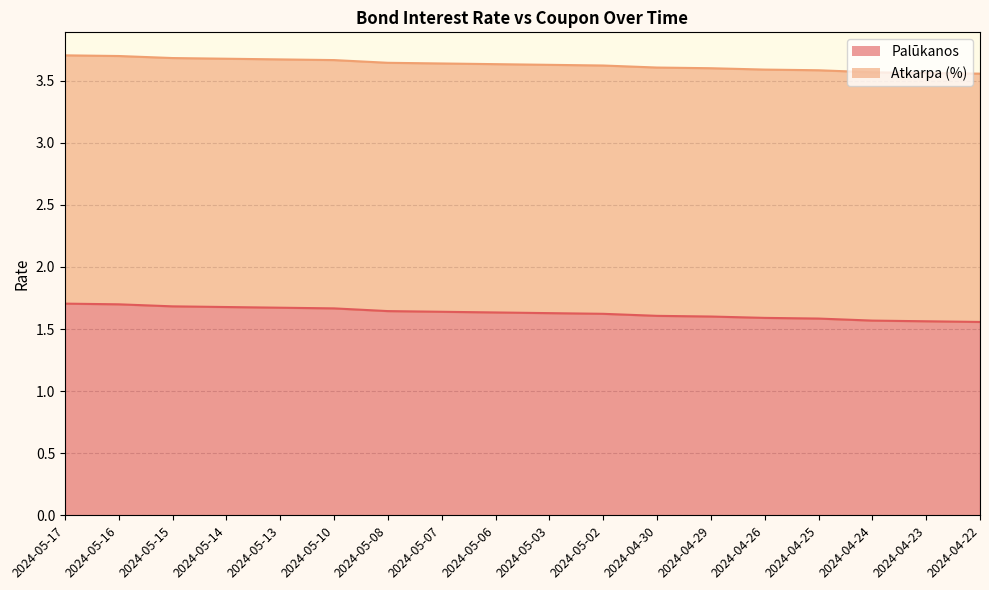

What is the difference between the second highest and second lowest values?

0.1